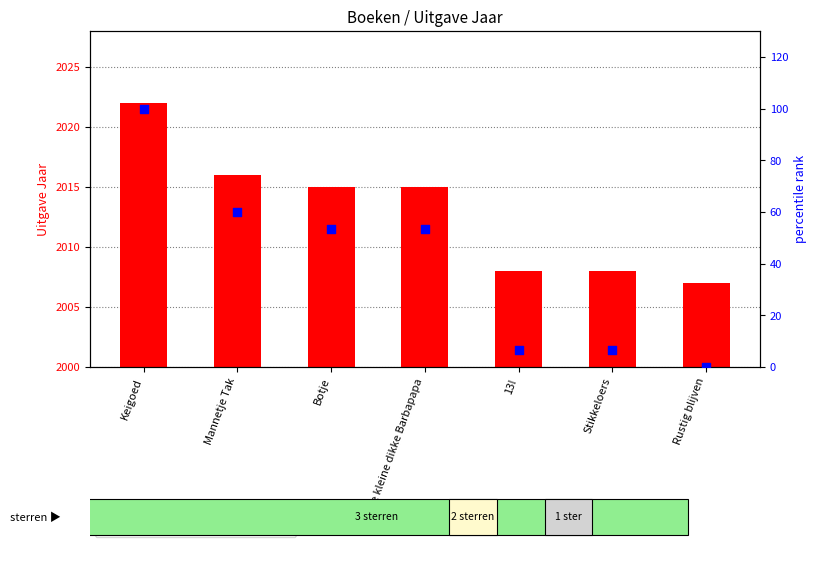

What is the total value across all series at Stikkeloers?

14.7